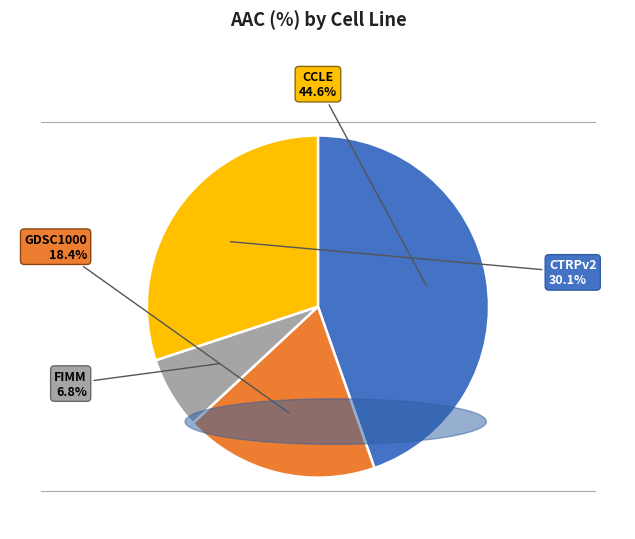

To the nearest percent, what is the difference between the largest and smallest slice percentages?

38%